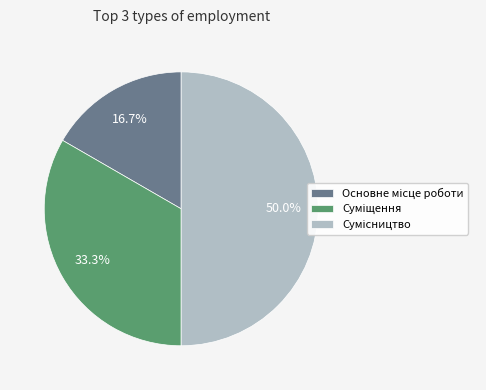

Count the number of slices in the pie.

3